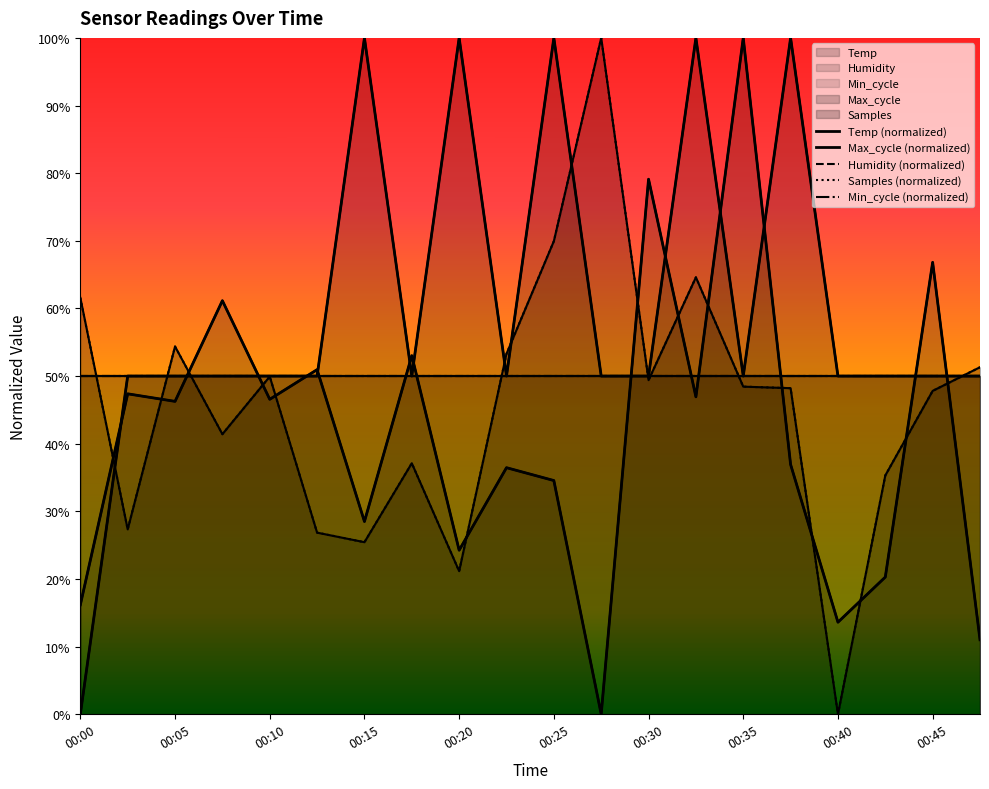

Reading right to left, list all the values displayed in this chart.

Temp (normalized): 0.5	0.5	0.5	0.5	1.0	0.5	1.0	0.5	0.5	1.0	0.5	1.0	0.5	1.0	0.5	0.5	0.5	0.5	0.5	0.0
Max_cycle (normalized): 0.1	0.7	0.2	0.1	0.4	1.0	0.5	0.8	0.0	0.3	0.4	0.2	0.5	0.3	0.5	0.5	0.6	0.5	0.5	0.2
Humidity (normalized): 0.5	0.5	0.5	0.5	0.5	0.5	0.5	0.5	0.5	0.5	0.5	0.5	0.5	0.5	0.5	0.5	0.5	0.5	0.5	0.5
Samples (normalized): 0.5	0.5	0.4	0.0	0.5	0.5	0.6	0.5	1.0	0.7	0.5	0.2	0.4	0.3	0.3	0.5	0.4	0.5	0.3	0.6
Min_cycle (normalized): 0.5	0.5	0.5	0.5	0.5	0.5	0.5	0.5	0.5	0.5	0.5	0.5	0.5	0.5	0.5	0.5	0.5	0.5	0.5	0.5